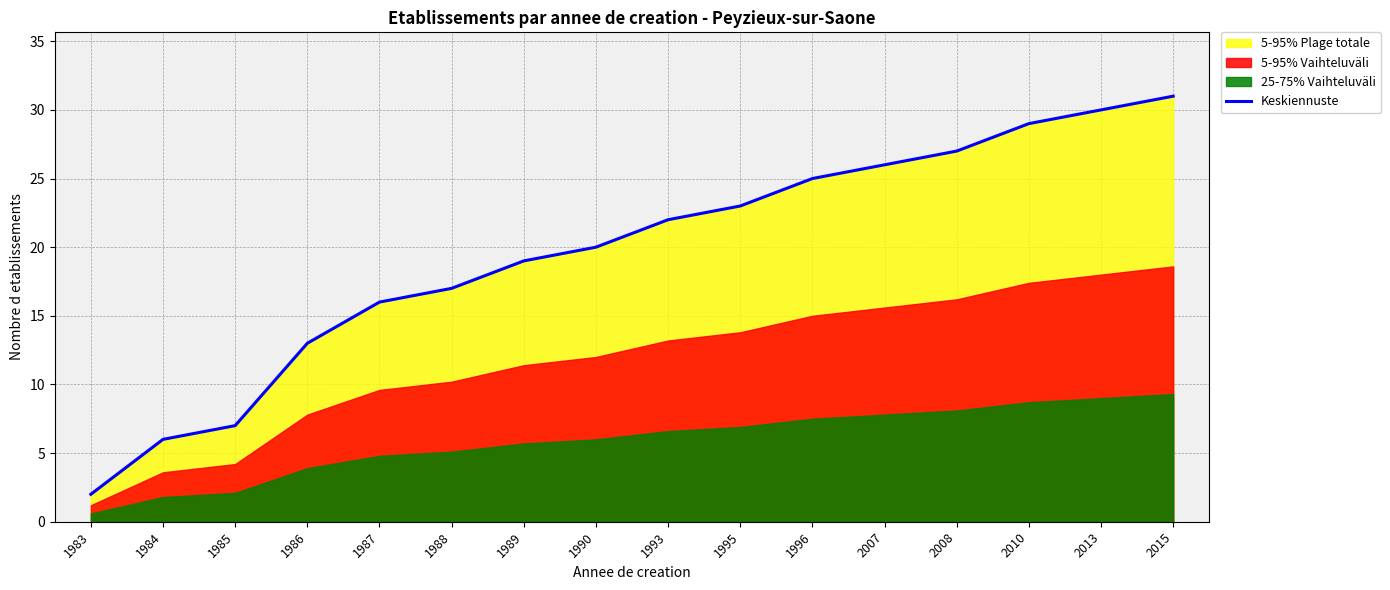

What is the minimum value shown in the chart?

2